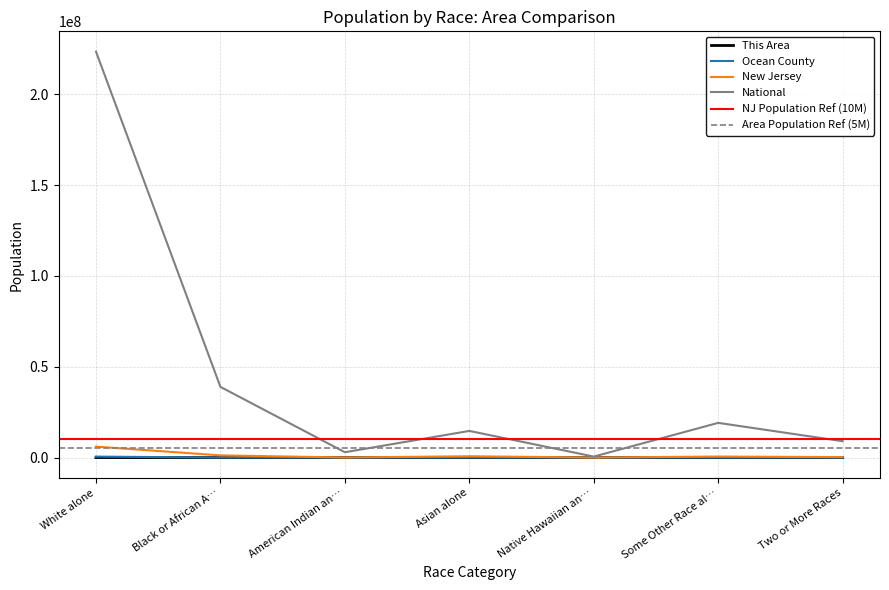

What is the difference between the highest and lowest values at Asian alone?

14674132